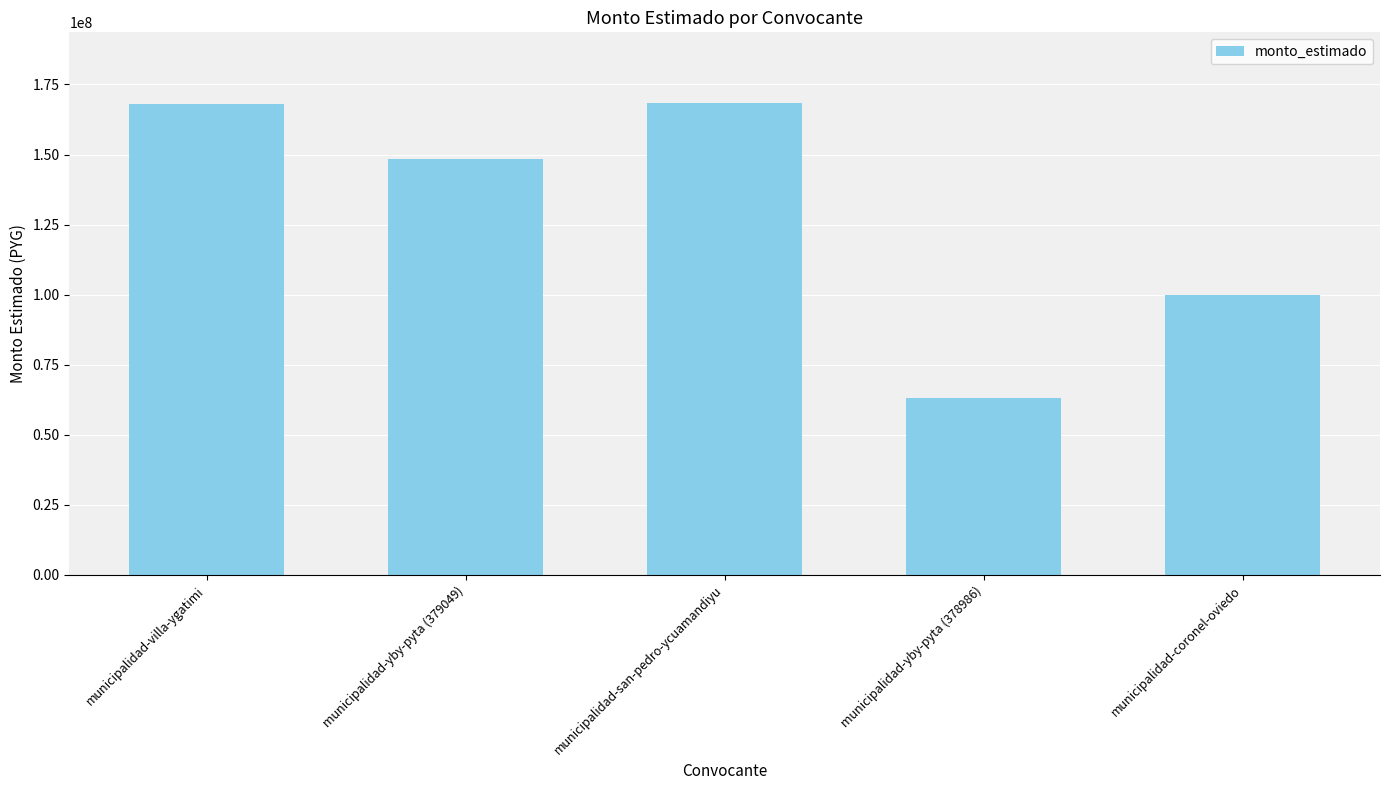

How many data points does each series have?

5